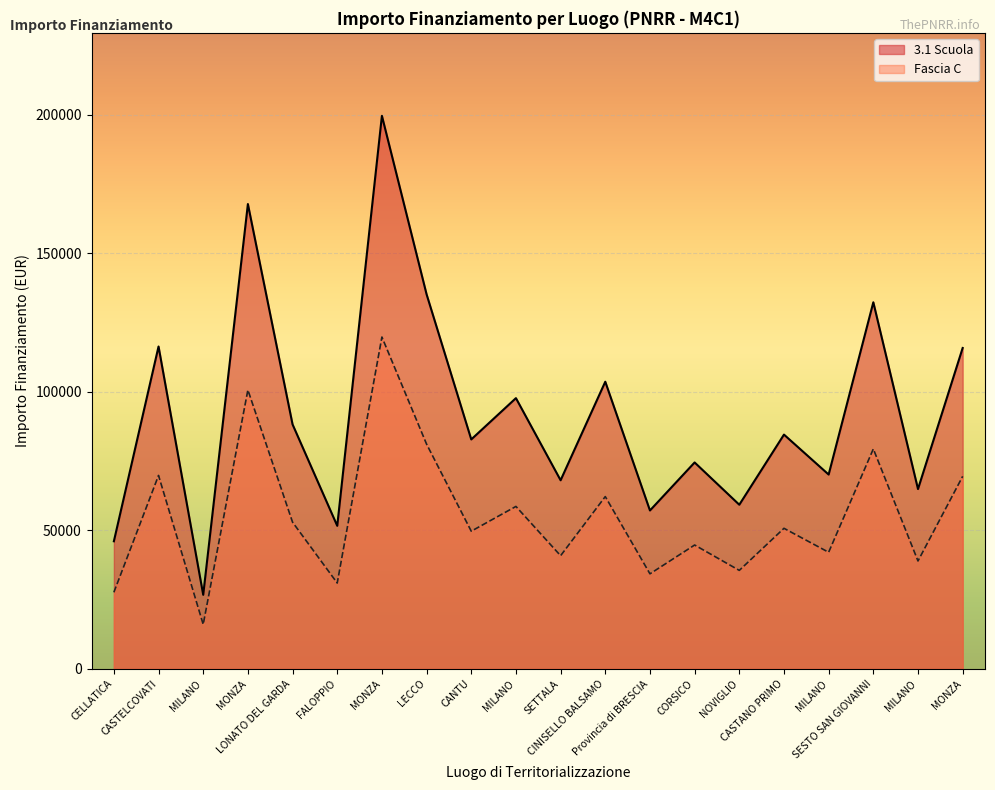

How many lines are shown in the chart?

2